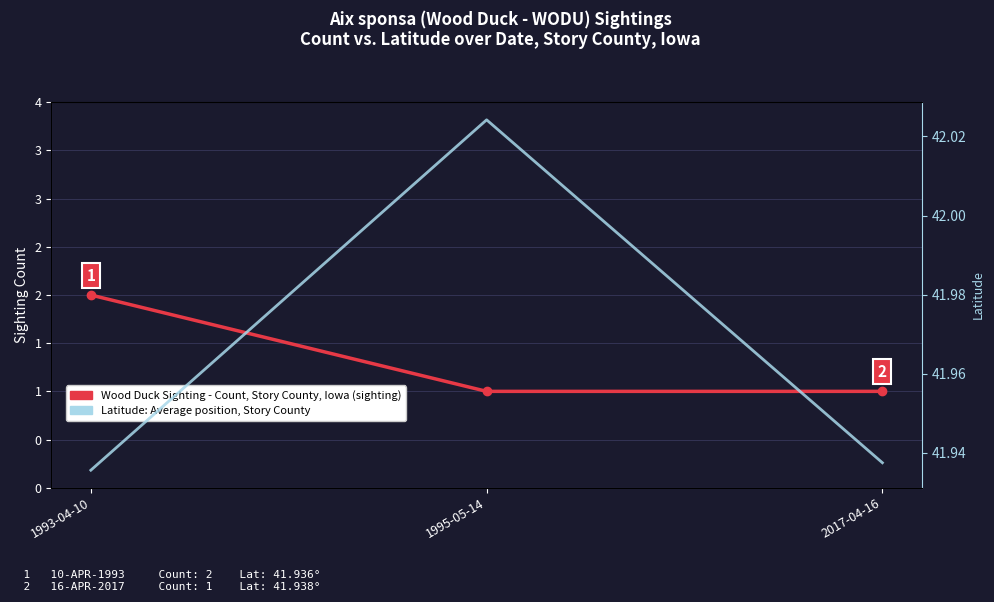

What is the label of the 1st point from the left?

1993-04-10